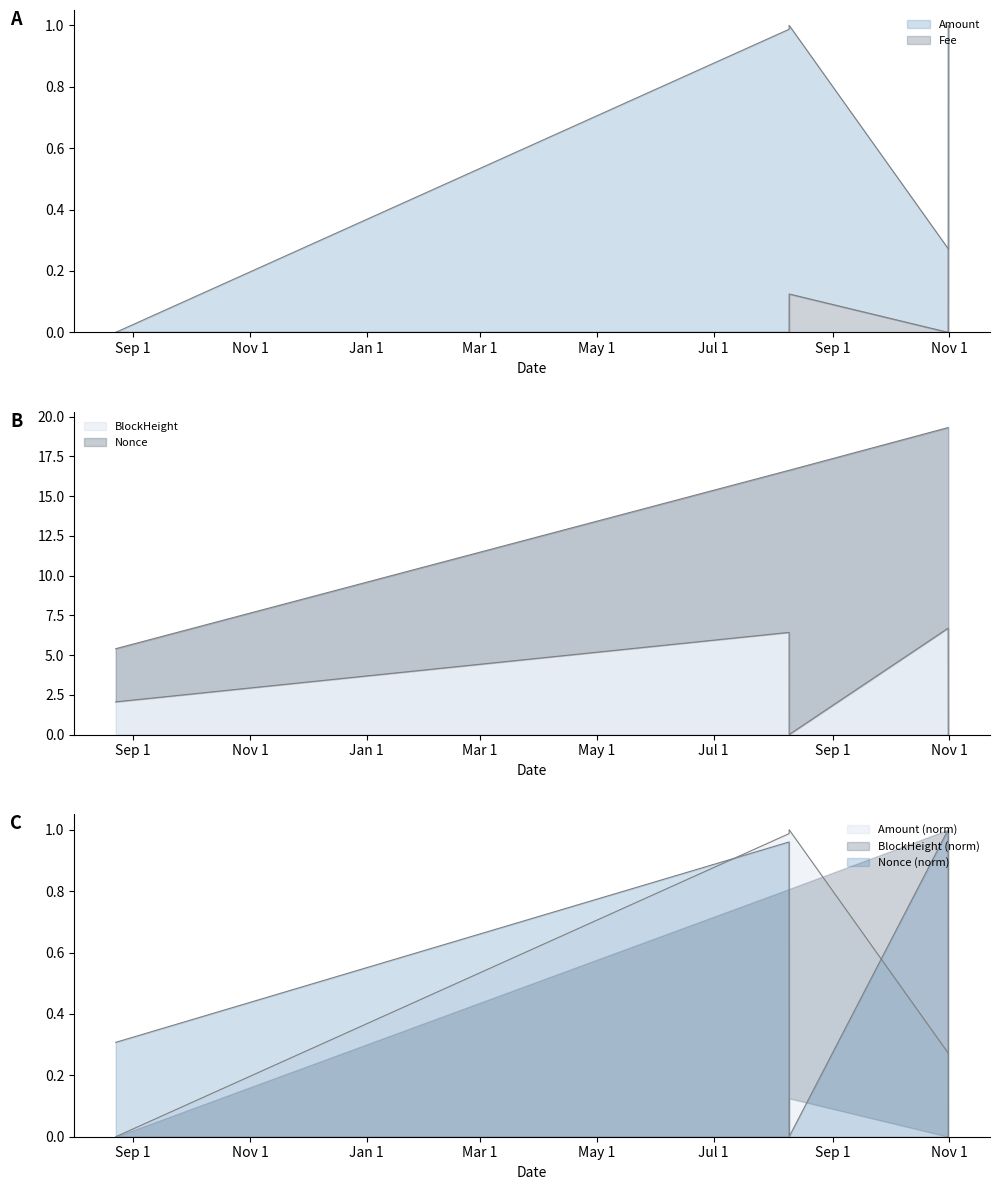

True or false: Amount and BlockHeight cross at least once.

False